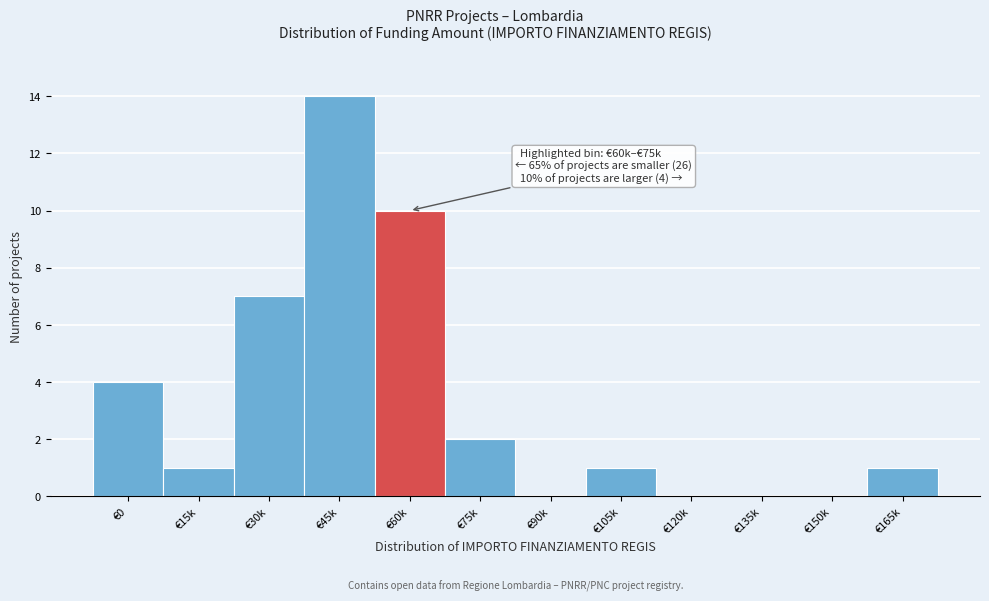

Reading left to right, transcribe all the data shown in this chart.

€0=4	€15k=1	€30k=7	€45k=14	€60k=10	€75k=2	€90k=0	€105k=1	€120k=0	€135k=0	€150k=0	€165k=1